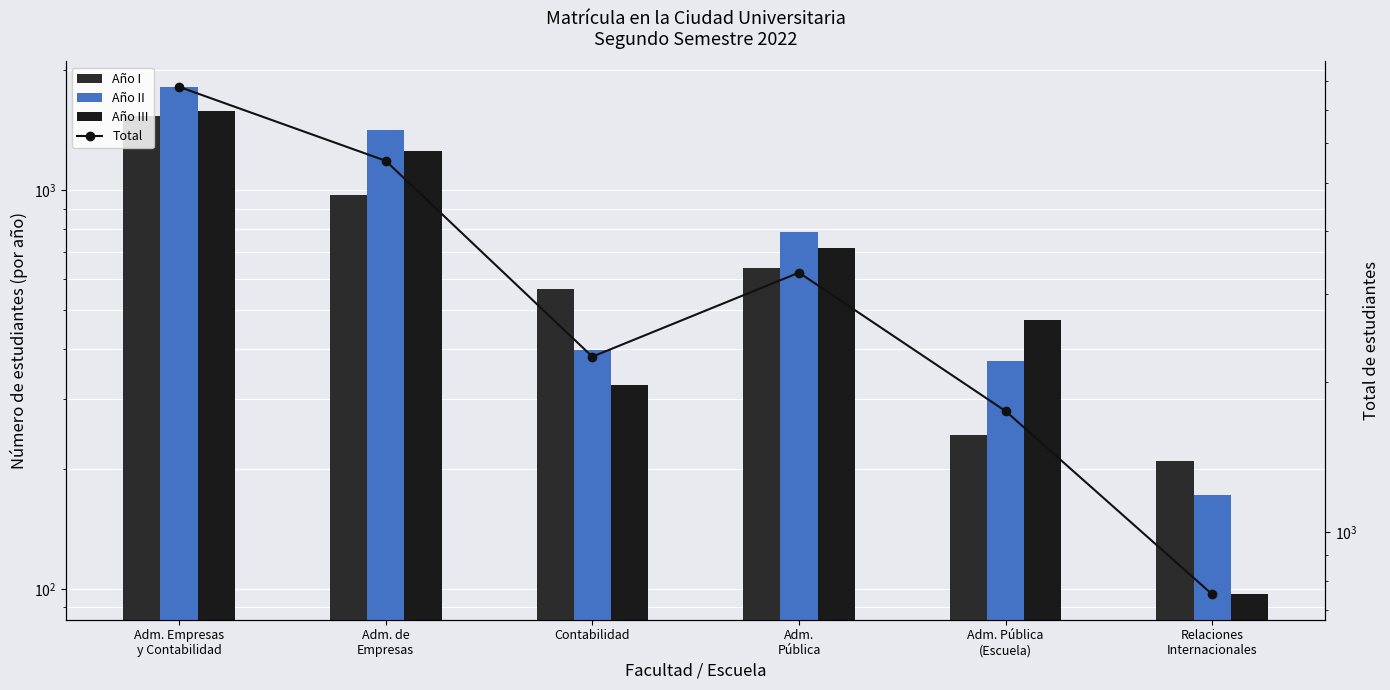

What are all the series names shown in the legend?

Año I, Año II, Año III, Total